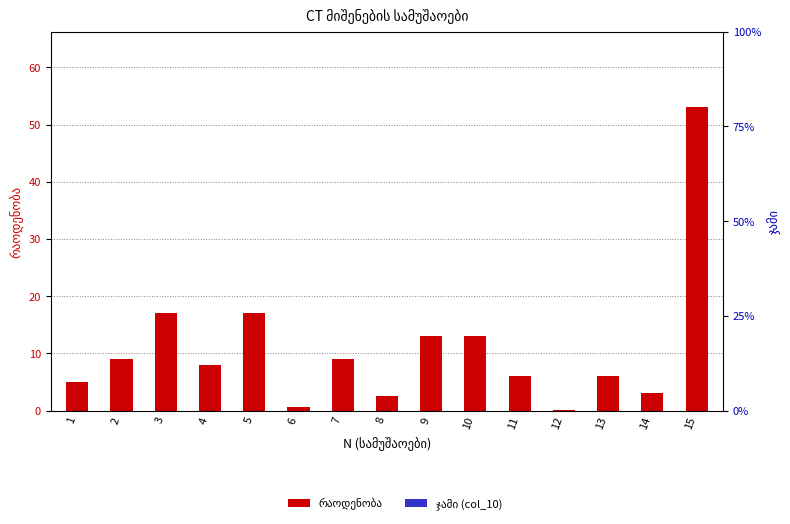

Reading right to left, what are all the values shown in this chart?

რაოდენობა: 53.0	3.0	6.0	0.1	6.0	13.0	13.0	2.5	9.0	0.6	17.0	8.0	17.0	9.0	5.0
ჯამი (col_10): 0.0	0.0	0.0	0.0	0.0	0.0	0.0	0.0	0.0	0.0	0.0	0.0	0.0	0.0	0.0